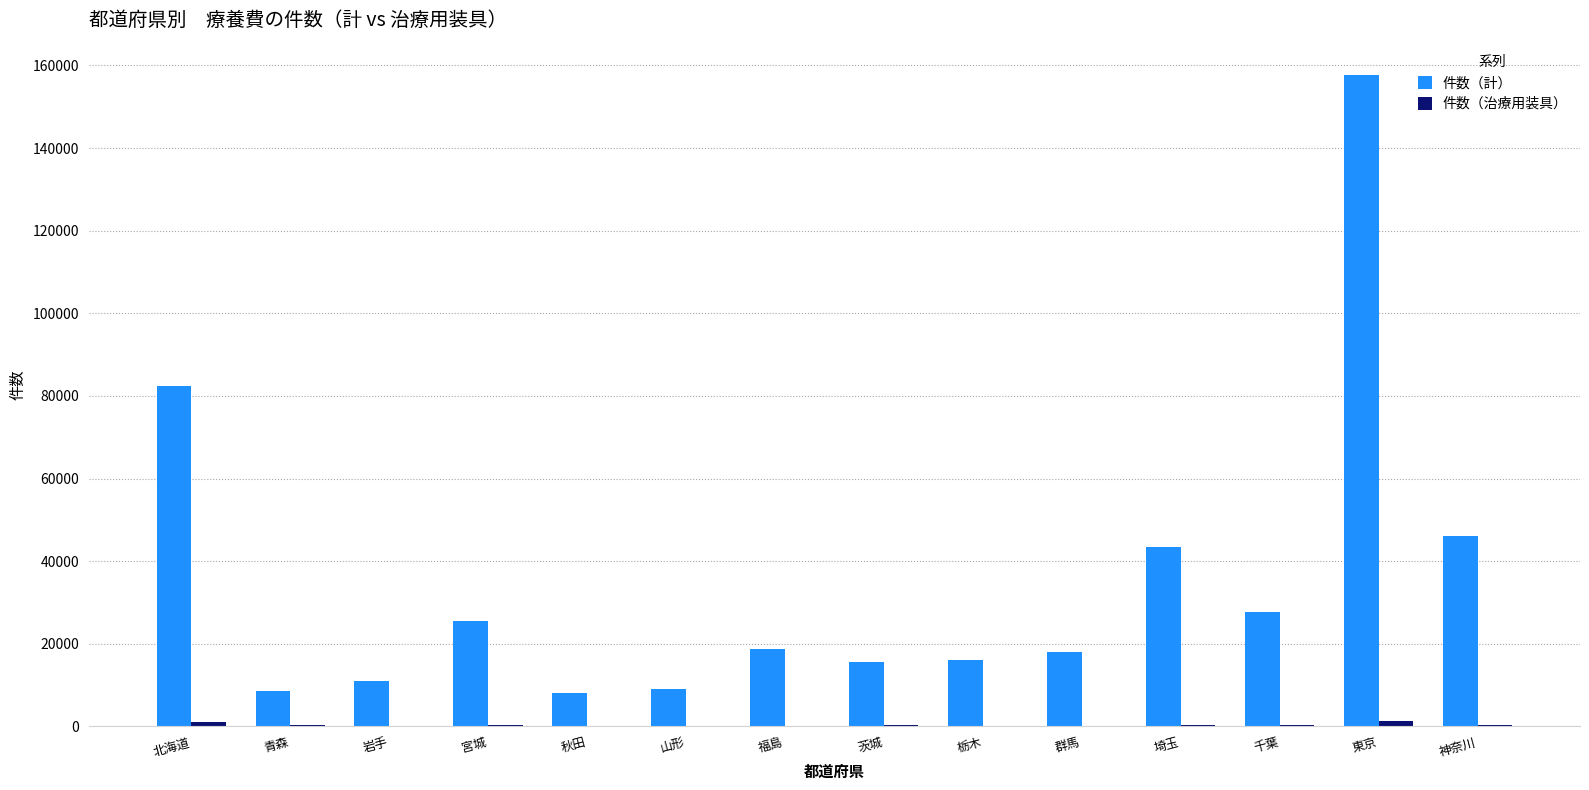

True or false: 件数（計） has a value of 8566 at 福島.

False